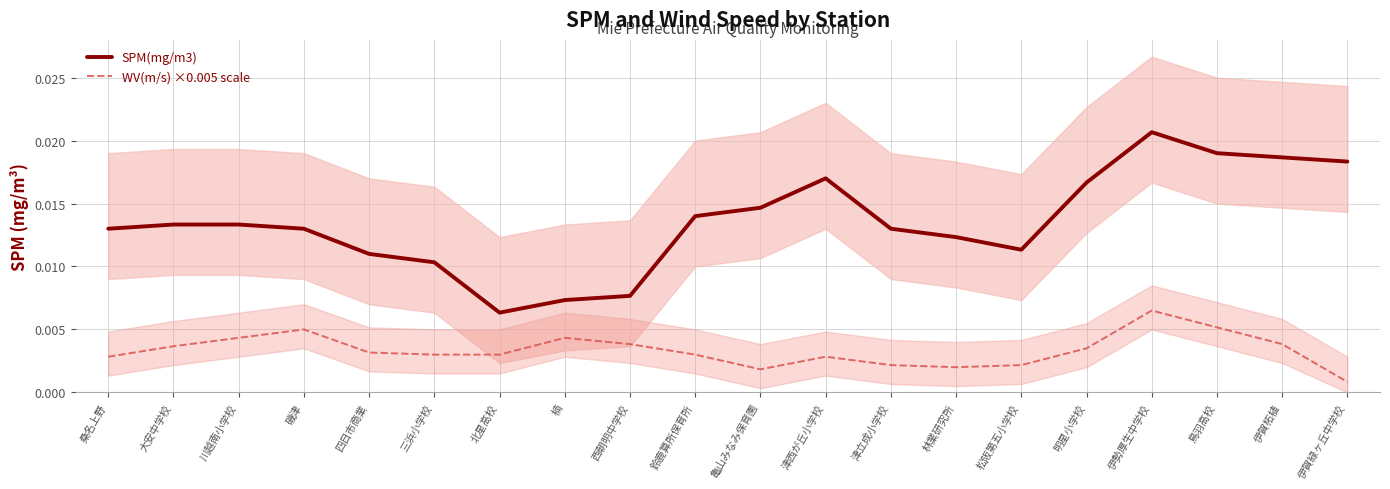

What is the label of the 5th point from the right?

明星小学校